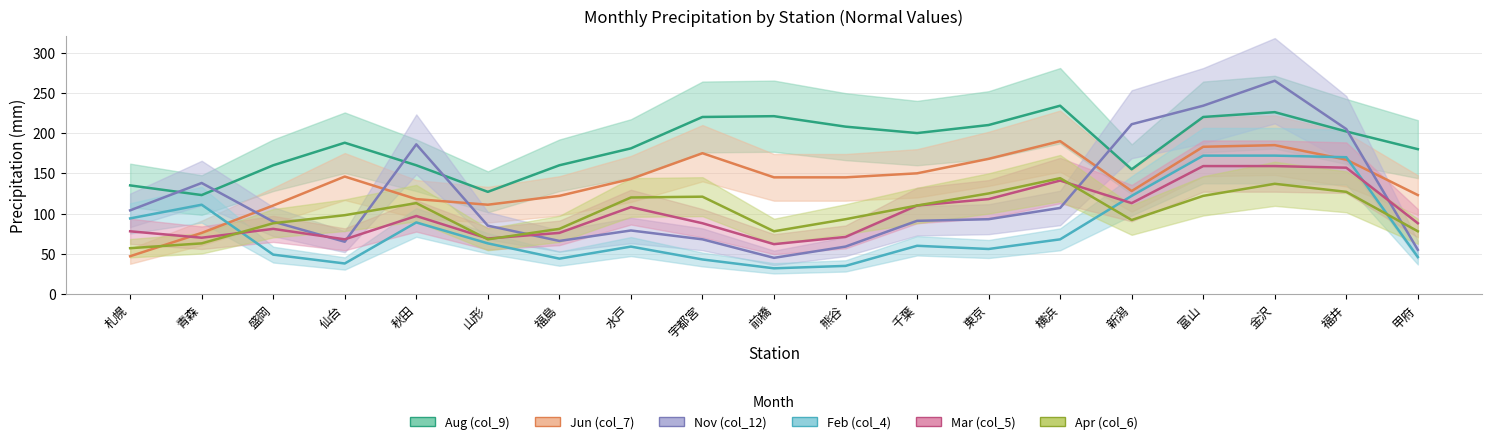

Which series ends up on top after the final intersection of Feb (col_4) and Jun (col_7)?

Jun (col_7)